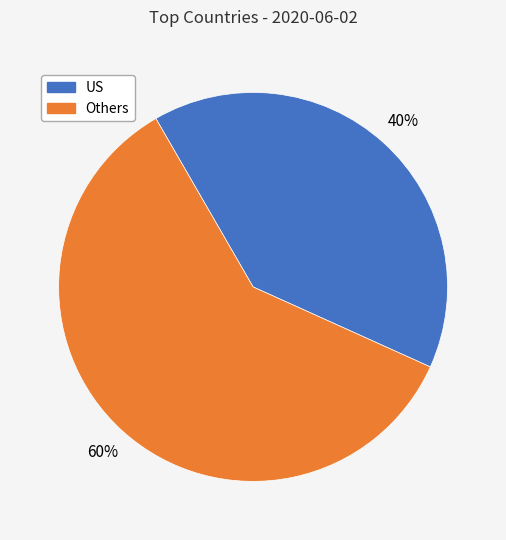

How many slices are in this pie chart?

2